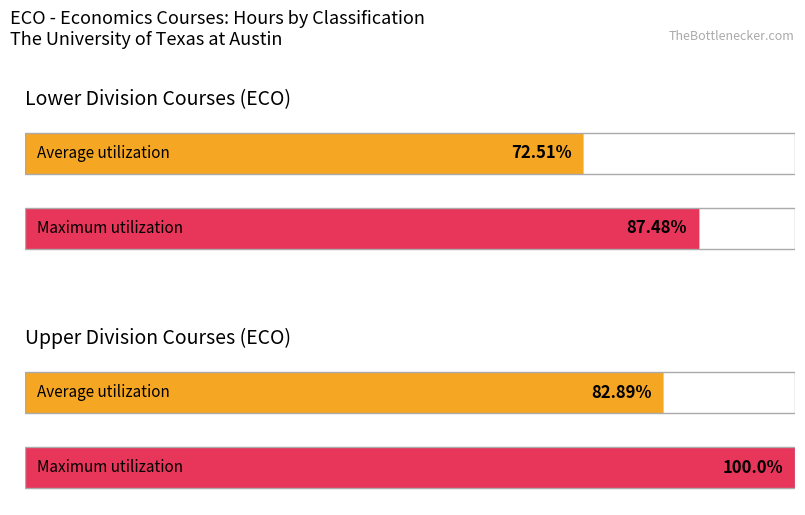

What are all the series names shown in the legend?

Average utilization, Maximum utilization